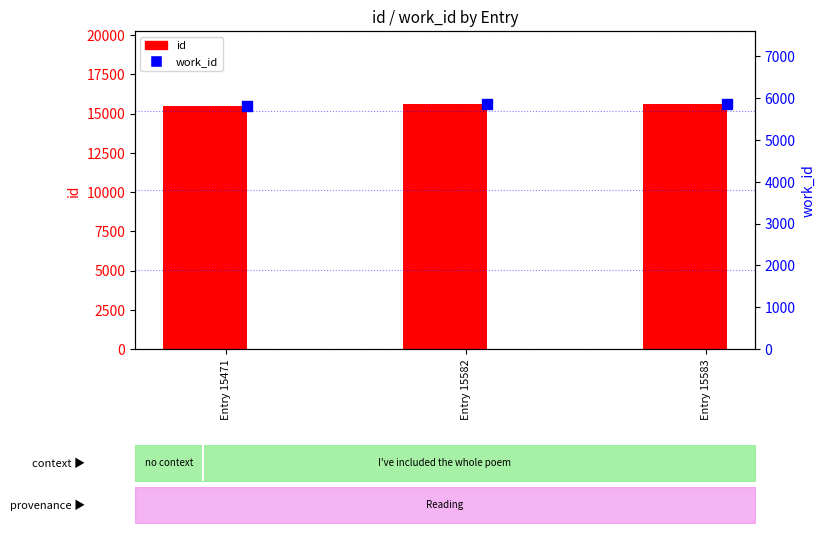

At how many categories does at least one series exceed 13514?

3